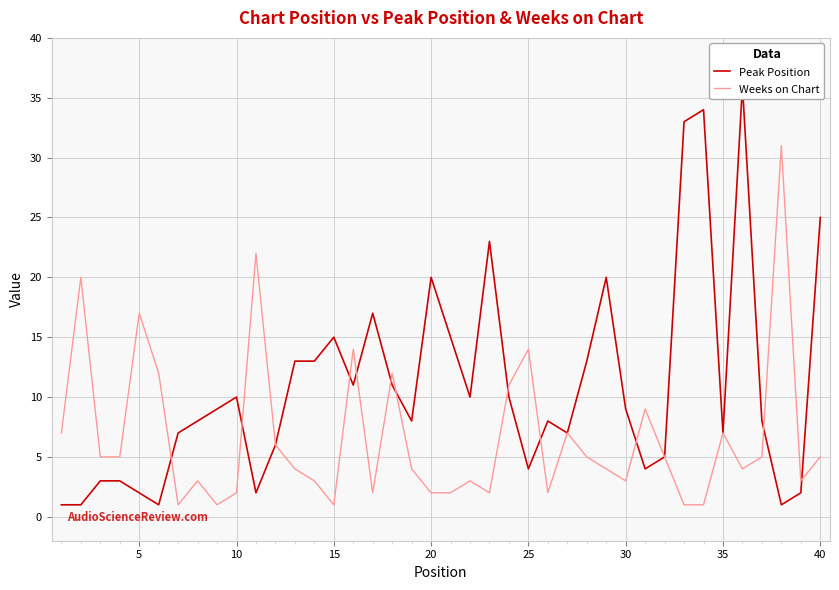

Is it true that Weeks on Chart equals 2 at 10?

True